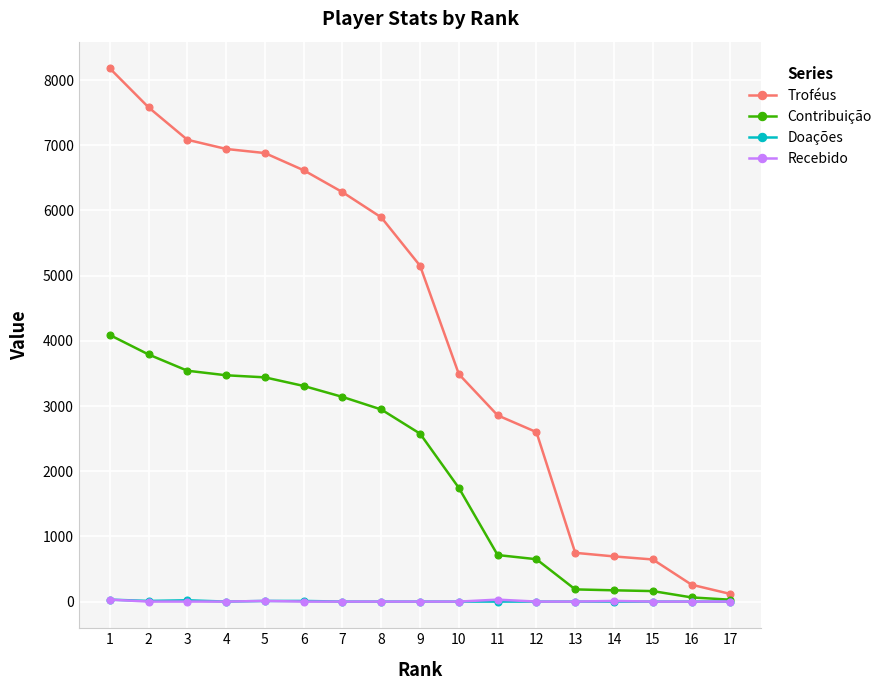

The value of Contribuição at 13 is 187. True or false?

True